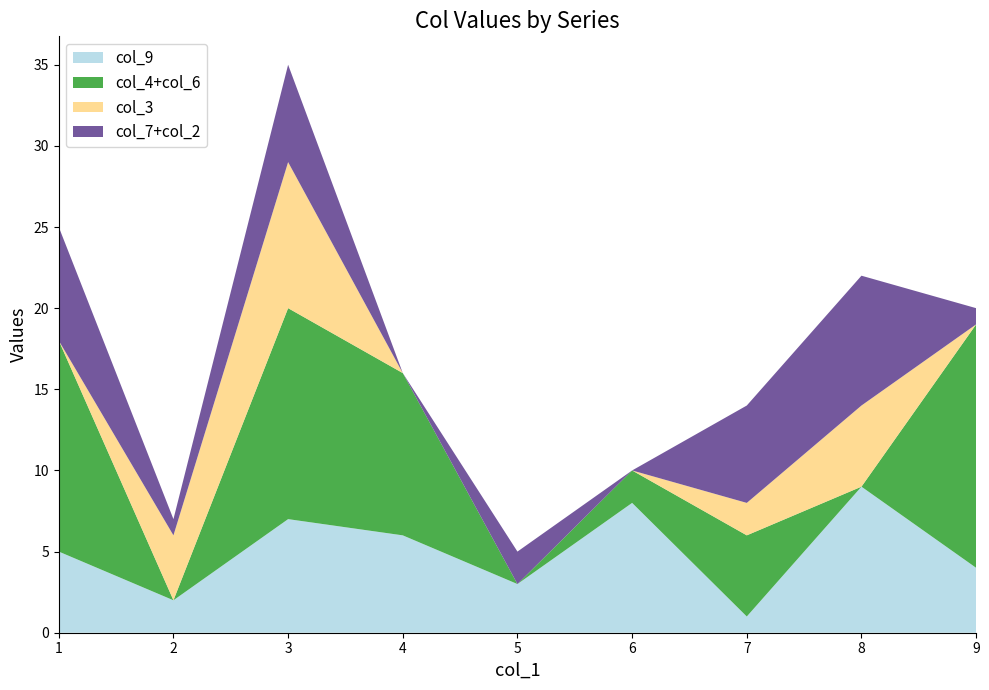

Reading right to left, list all the values displayed in this chart.

col_9: 9=4	8=9	7=1	6=8	5=3	4=6	3=7	2=2	1=5
col_4: 9=6	8=0	7=0	6=2	5=0	4=3	3=5	2=0	1=9
col_6: 9=9	8=0	7=5	6=0	5=0	4=7	3=8	2=0	1=4
col_3: 9=0	8=5	7=2	6=0	5=0	4=0	3=9	2=4	1=0
col_7: 9=0	8=8	7=6	6=0	5=0	4=0	3=4	2=1	1=0
col_2: 9=1	8=0	7=0	6=0	5=2	4=0	3=2	2=0	1=7